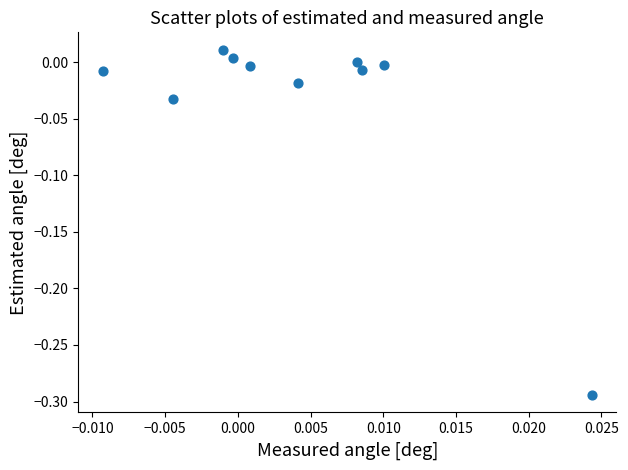

What is the range of Y values (max minus min)?

0.3